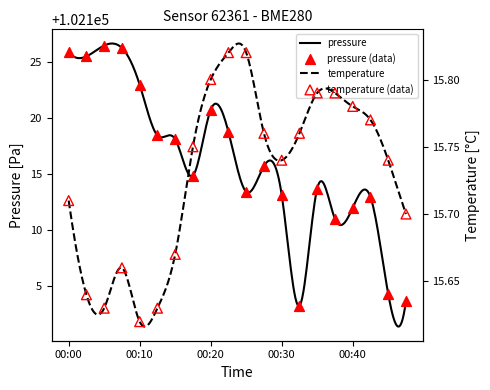

Which series contains the lowest Y value?

temperature